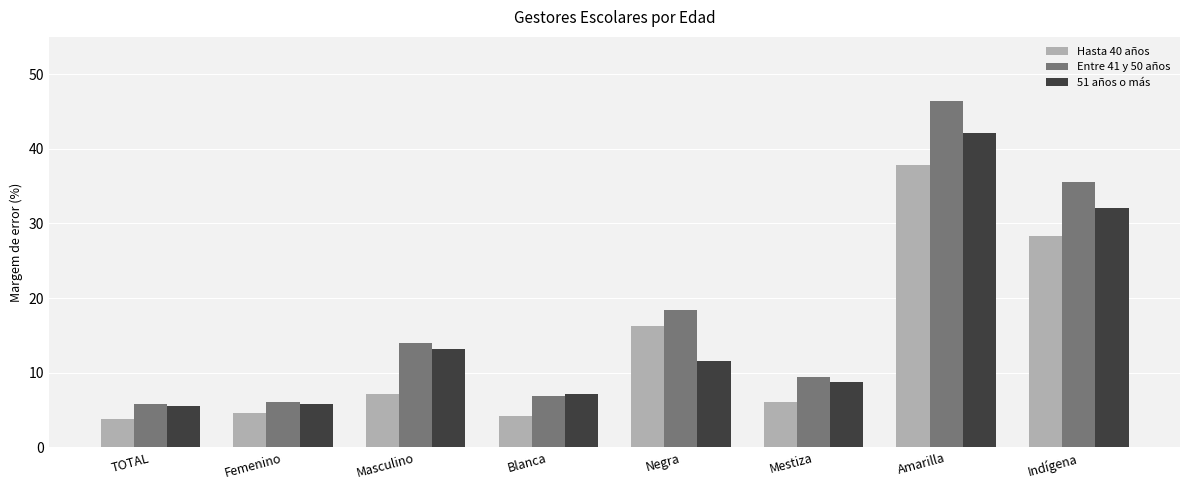

Reading right to left, extract all data points from this chart.

Hasta 40 años: 28.3	37.9	6.1	16.2	4.2	7.2	4.6	3.8
Entre 41 y 50 años: 35.6	46.4	9.4	18.4	6.8	14.0	6.1	5.8
51 años o más: 32.1	42.1	8.8	11.6	7.2	13.2	5.8	5.5